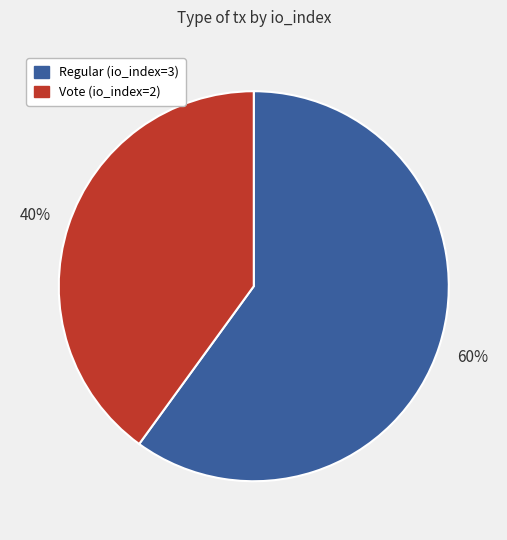

Which slice is the smallest?

Vote (io_index=2)